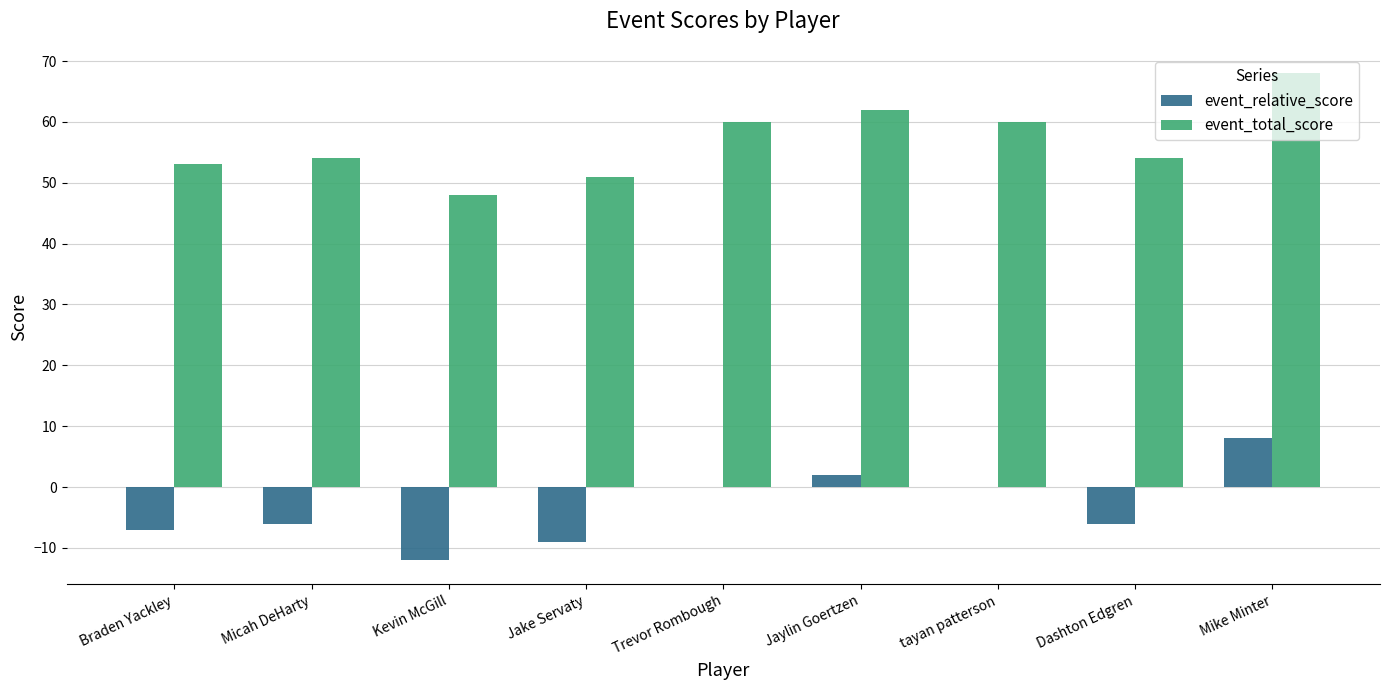

Which series has the largest total across all categories?

event_total_score